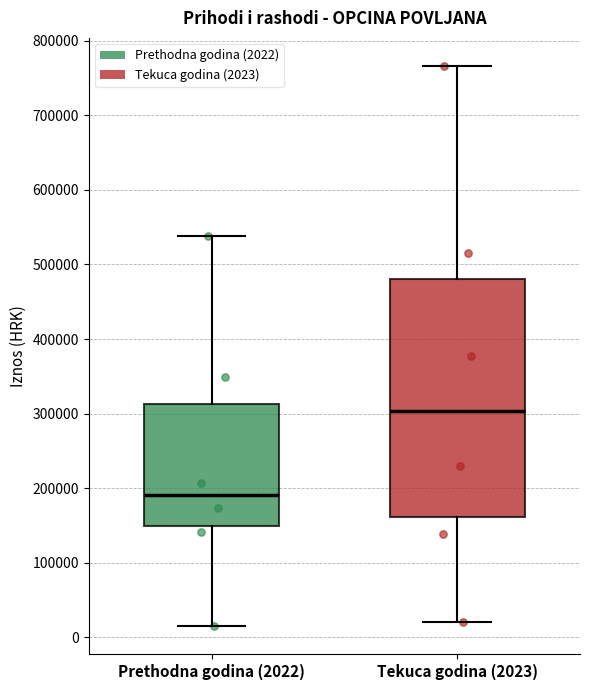

Reading left to right, read every box against the y-axis: the position of its median line, the range the box covers, and the ends of its whiskers. The values are not printed on the chart, so give them approximately, as read against the axis.

Prethodna godina (2022): median 190000, box 150000 to 310000, whiskers 20000 to 540000
Tekuca godina (2023): median 300000, box 160000 to 480000, whiskers 20000 to 770000